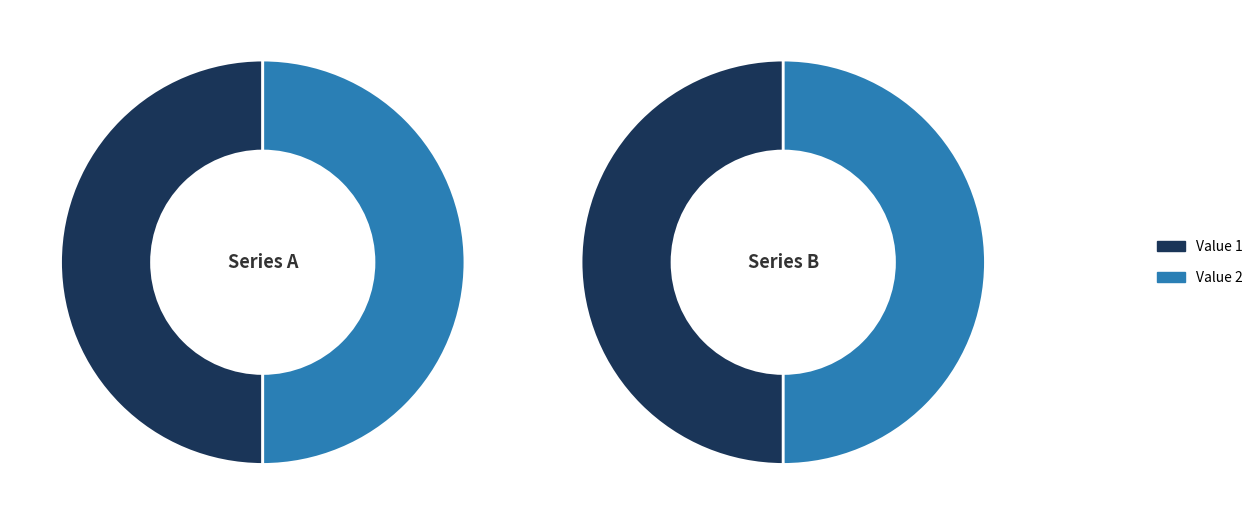

True or false: 4 accounts for 19% of the total.

False